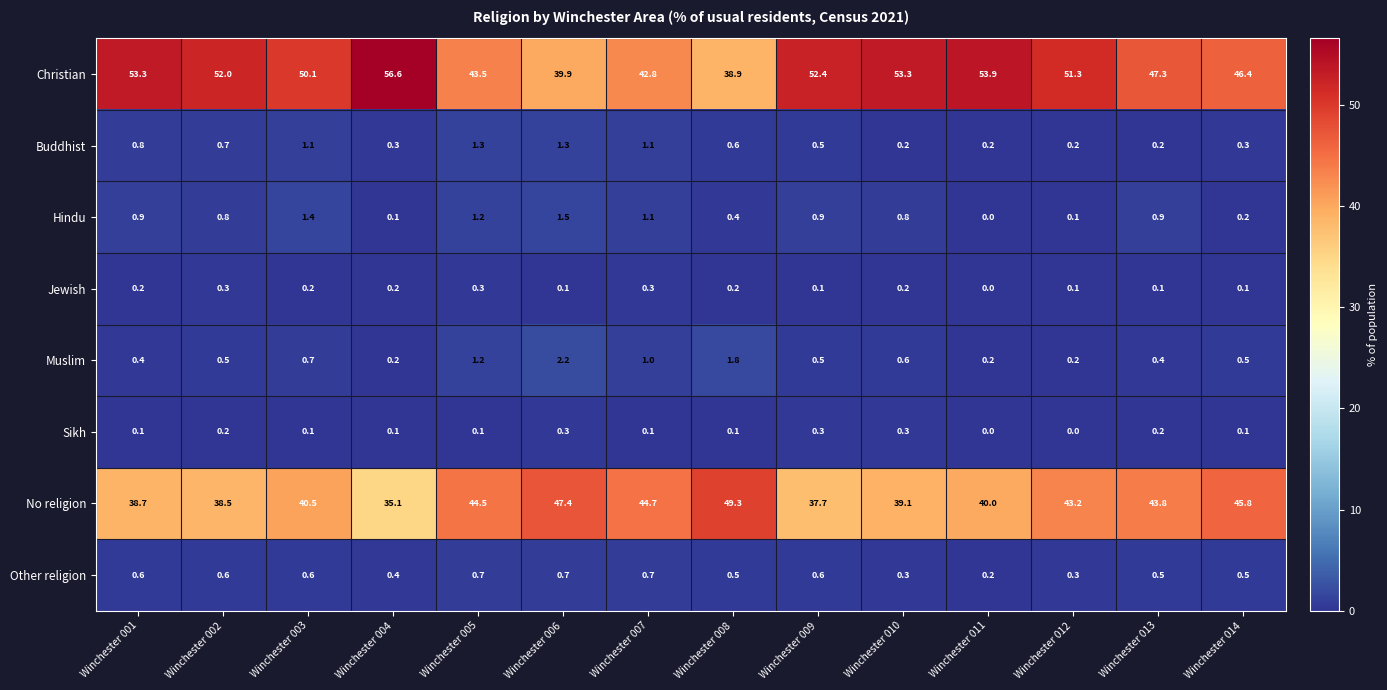

At which category is the sum across all series the highest?

Winchester 012